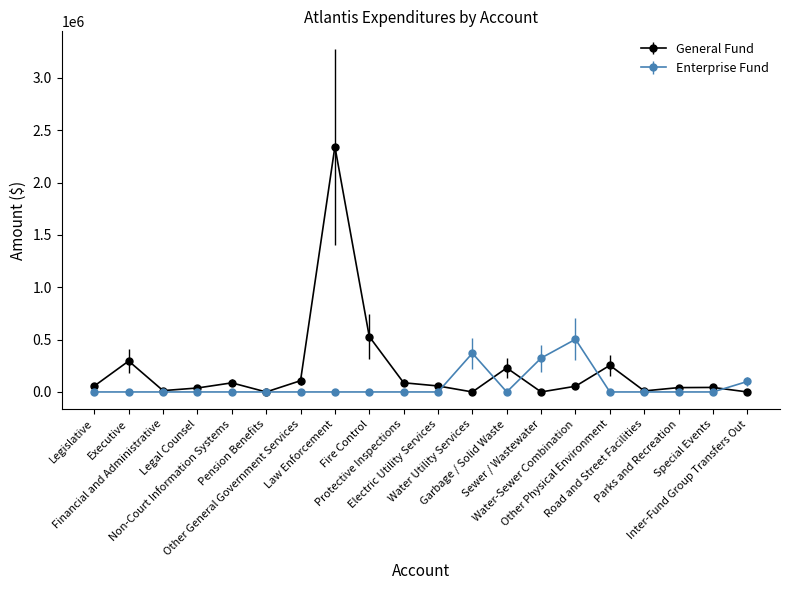

What position from the left is Water-Sewer Combination?

15